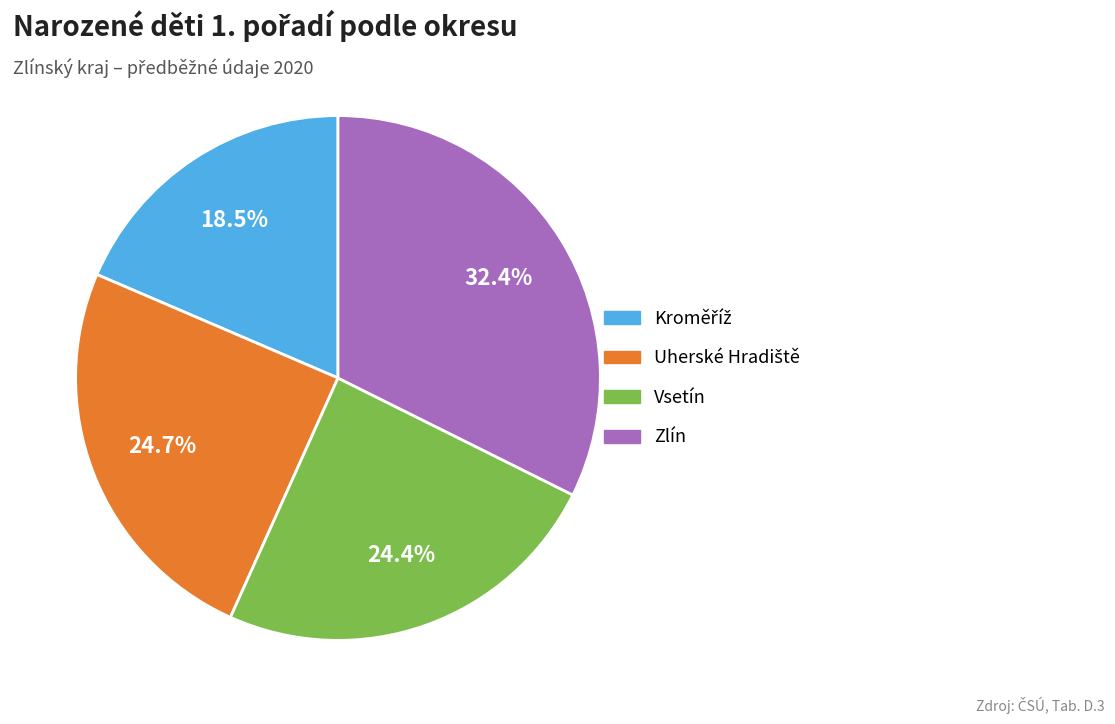

Combined, do Vsetín and Zlín account for over 50%?

Yes